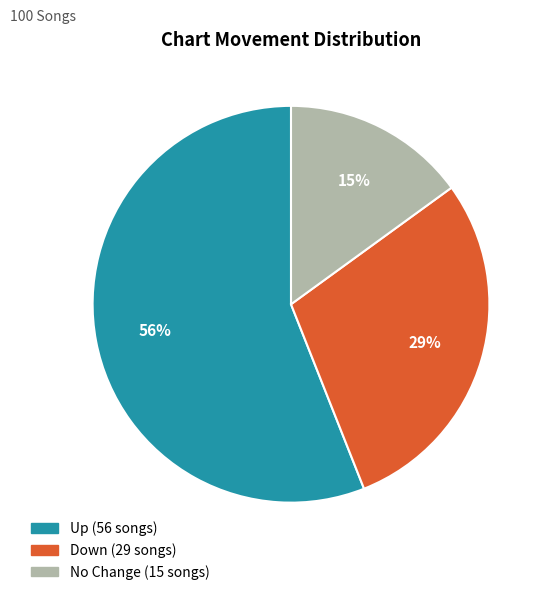

Is there any slice that represents more than half of the pie?

Yes